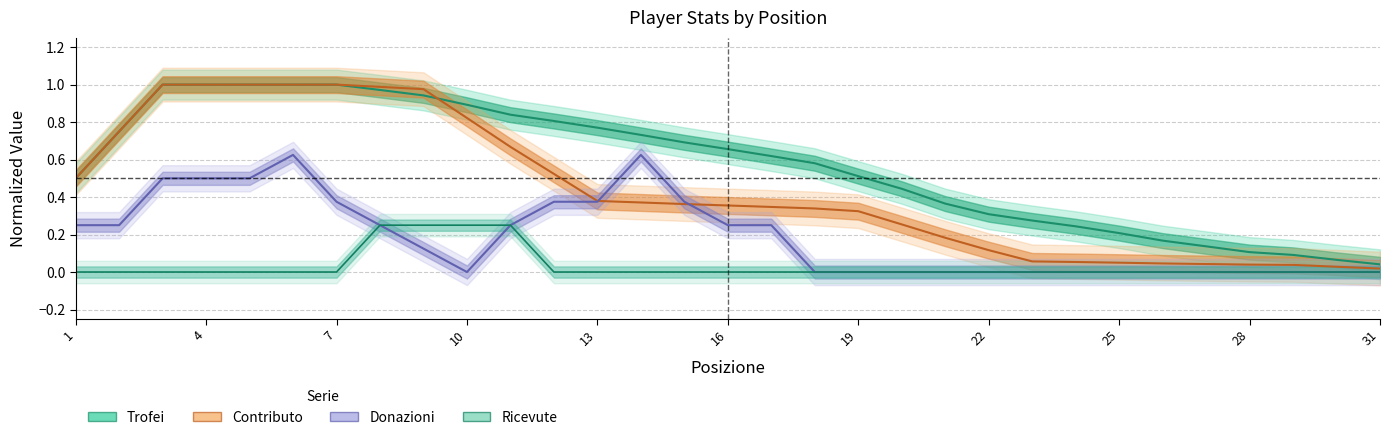

List the series in order of their peak value, highest first.

Trofei, Contributo, Donazioni, Ricevute